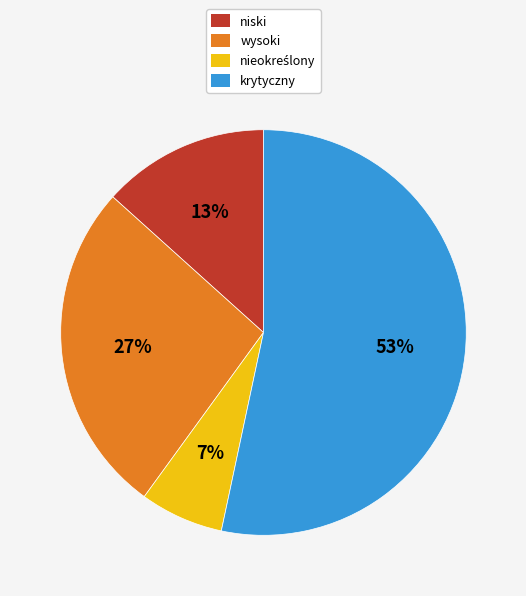

How many slices are in this pie chart?

4